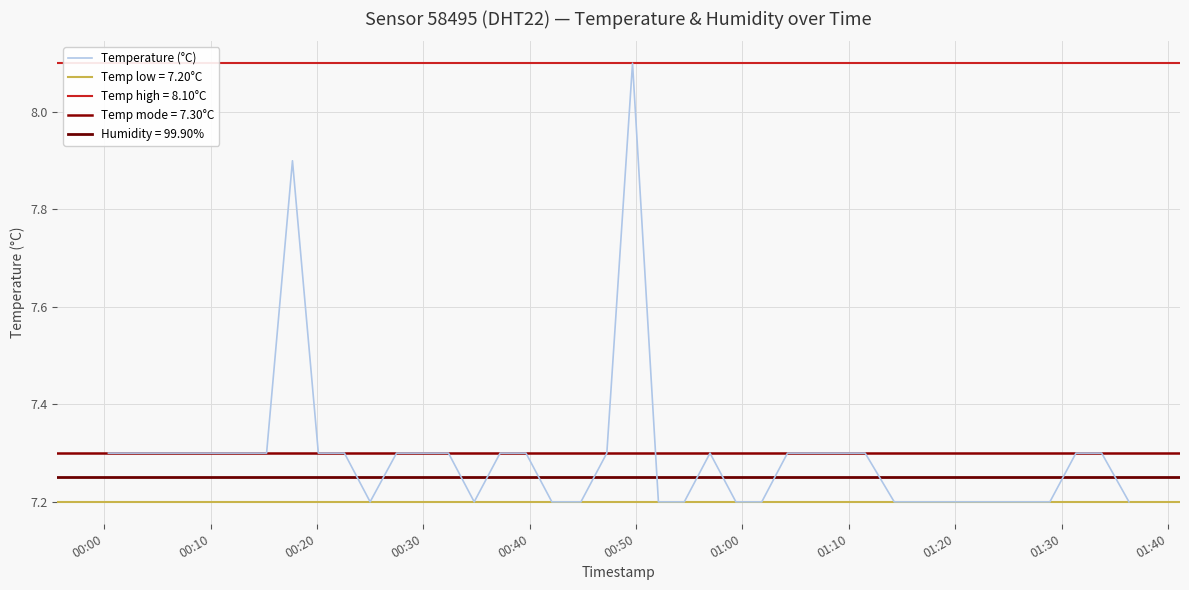

How many interior local valleys (lower than both neighbors) does the data have?

2